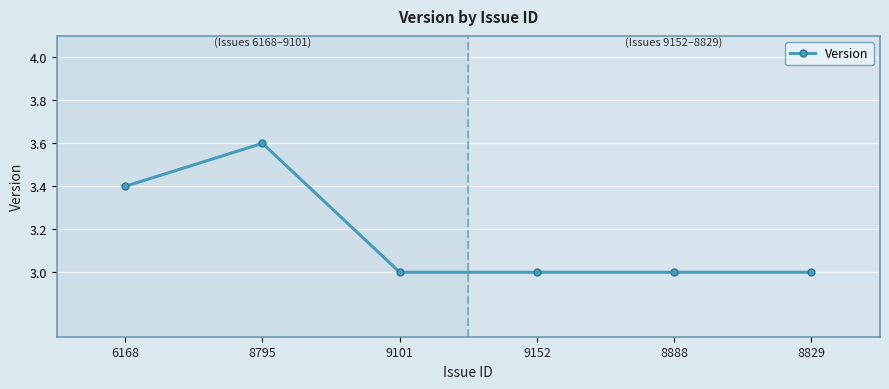

Count the values in the range 3 to 4.

6